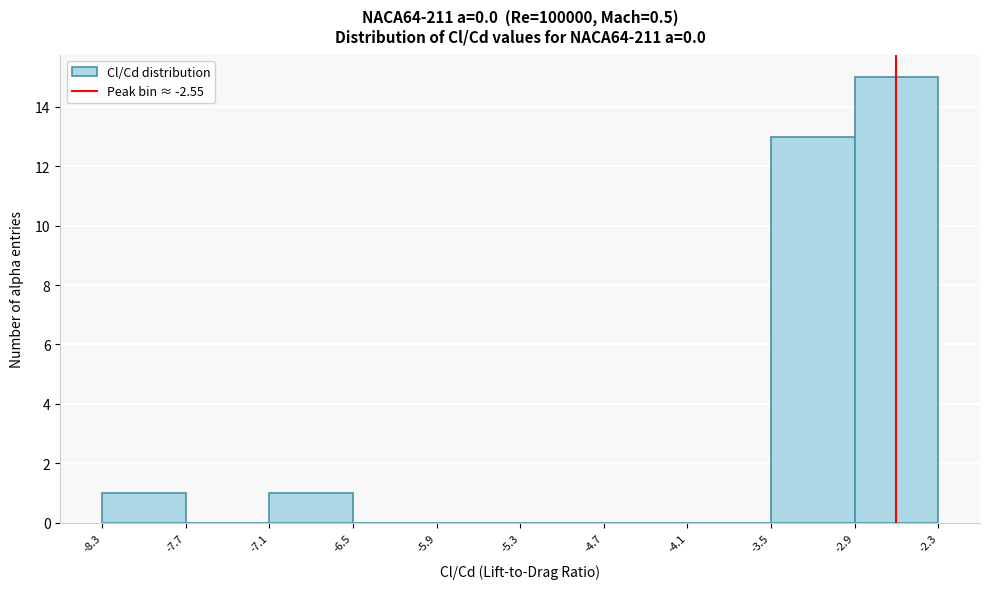

Reading left to right, list every bar in this chart as the range it spans on the x-axis followed by its height. The values are not printed on the chart, so give them approximately, as read against the axis.

-8.3 to -7.7: 1
-7.7 to -7.1: 0
-7.1 to -6.5: 1
-6.5 to -5.9: 0
-5.9 to -5.3: 0
-5.3 to -4.7: 0
-4.7 to -4.1: 0
-4.1 to -3.5: 0
-3.5 to -2.9: 13
-2.9 to -2.3: 15